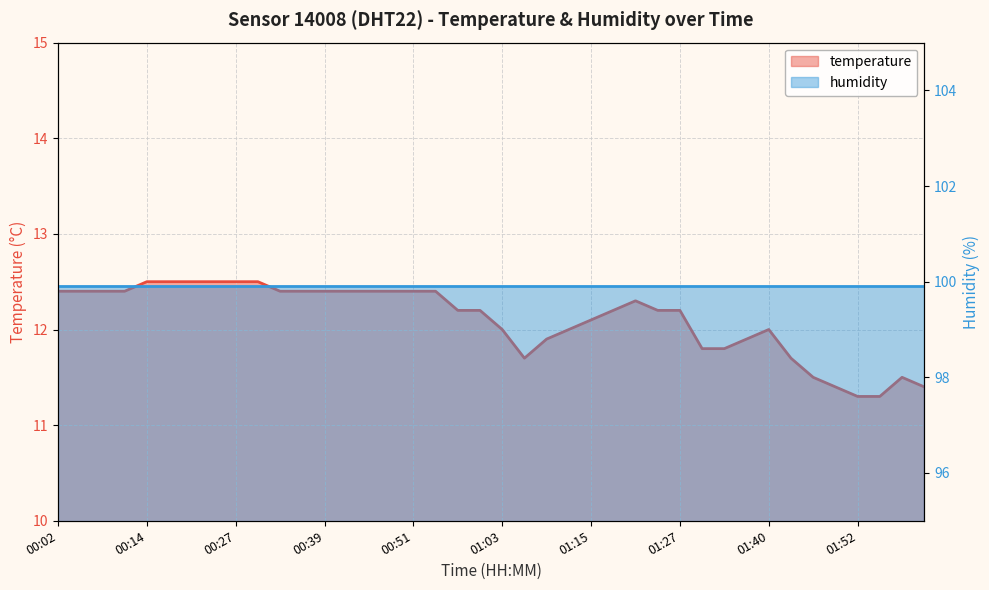

What is the change in value from 00:17 to 01:37?

-0.6